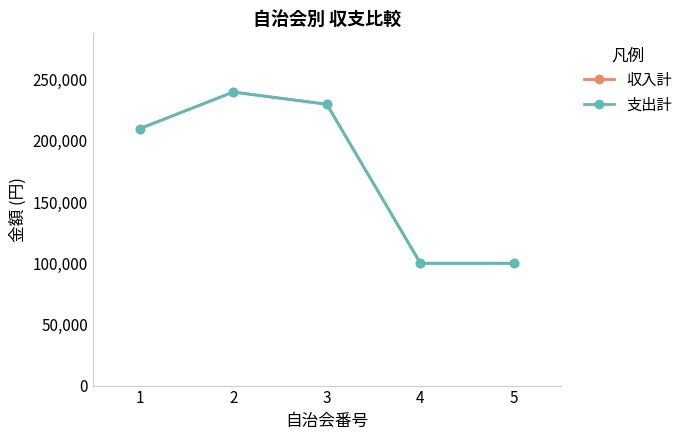

Which series has the largest range (max minus min)?

収入計